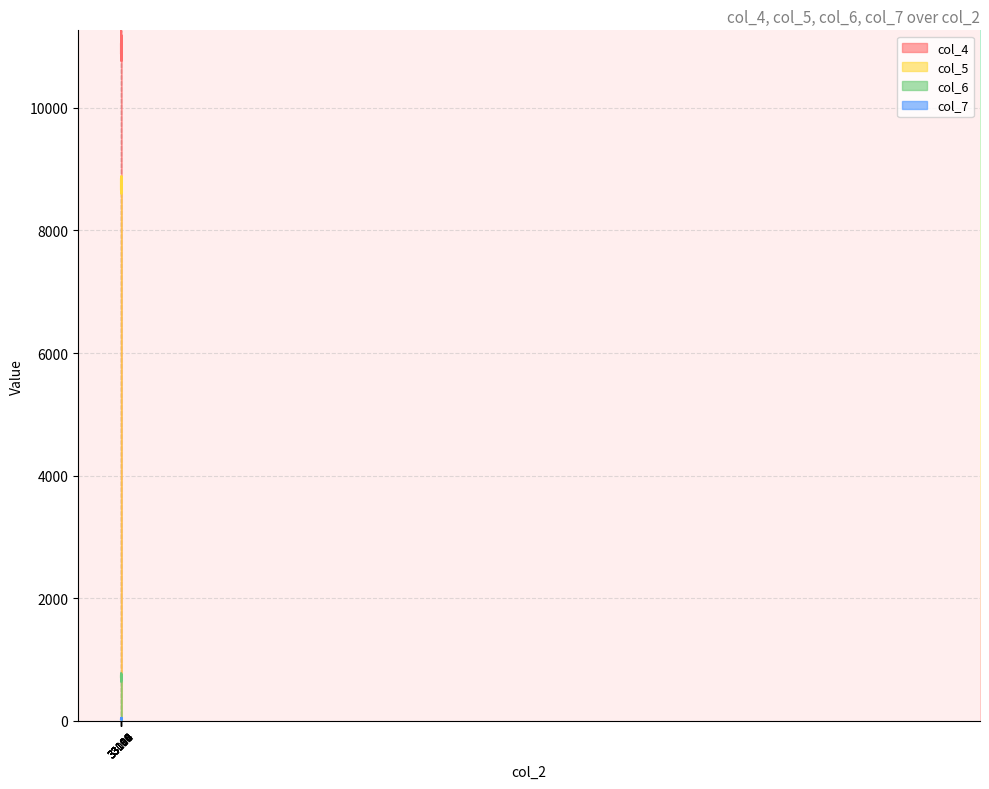

Reading left to right, transcribe all the data shown in this chart.

col_4: 11038	10877	10928	11265	10973	11028	10968	10984	10945	10905	10931	11182	10961	11187	10778	10926	10804	10763	10820	10933
col_5: 8672	8850	8716	8637	8735	8698	8689	8604	8726	8818	8713	8628	8712	8601	8832	8744	8825	8889	8833	8763
col_6: 724	697	767	654	729	666	757	779	730	701	719	633	719	657	750	721	749	718	714	684
col_7: 33	36	38	22	29	35	41	42	37	46	35	21	37	41	47	51	44	35	47	40